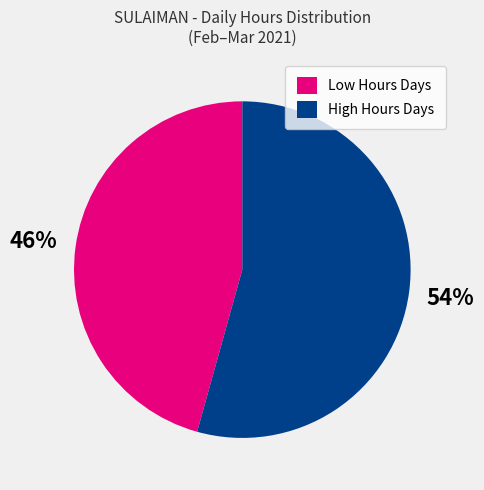

To the nearest percent, what is the combined percentage of High Hours Days and Low Hours Days?

100%